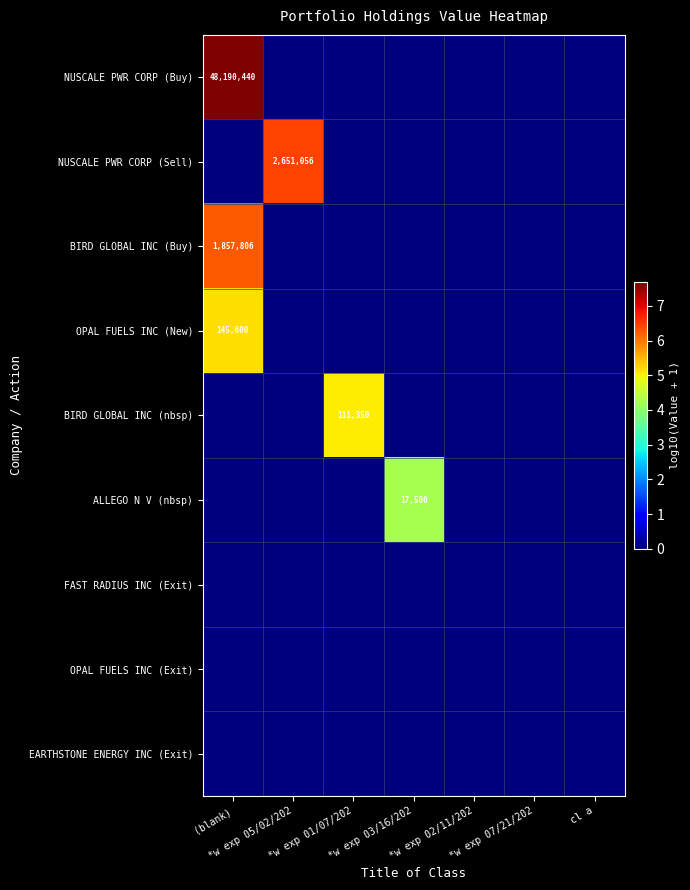

At which category is the sum across all series the highest?

(blank)